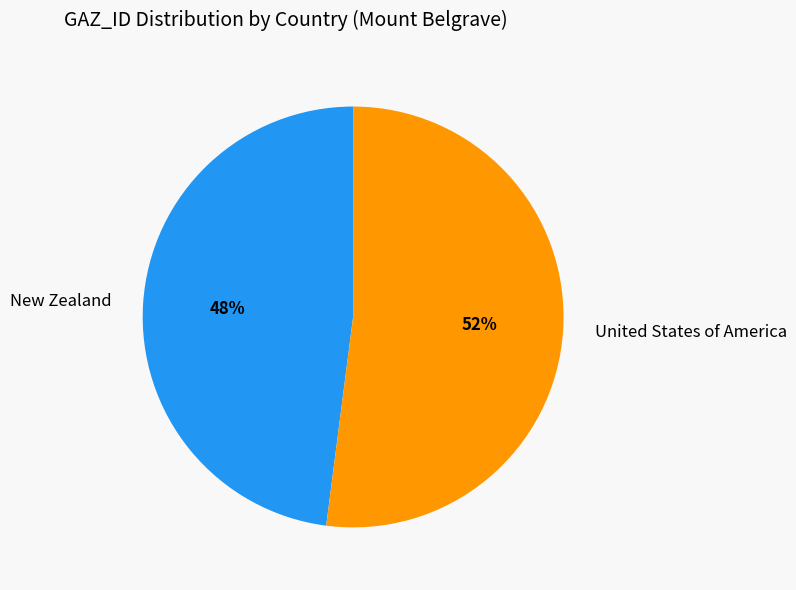

Which slice is the smallest?

New Zealand